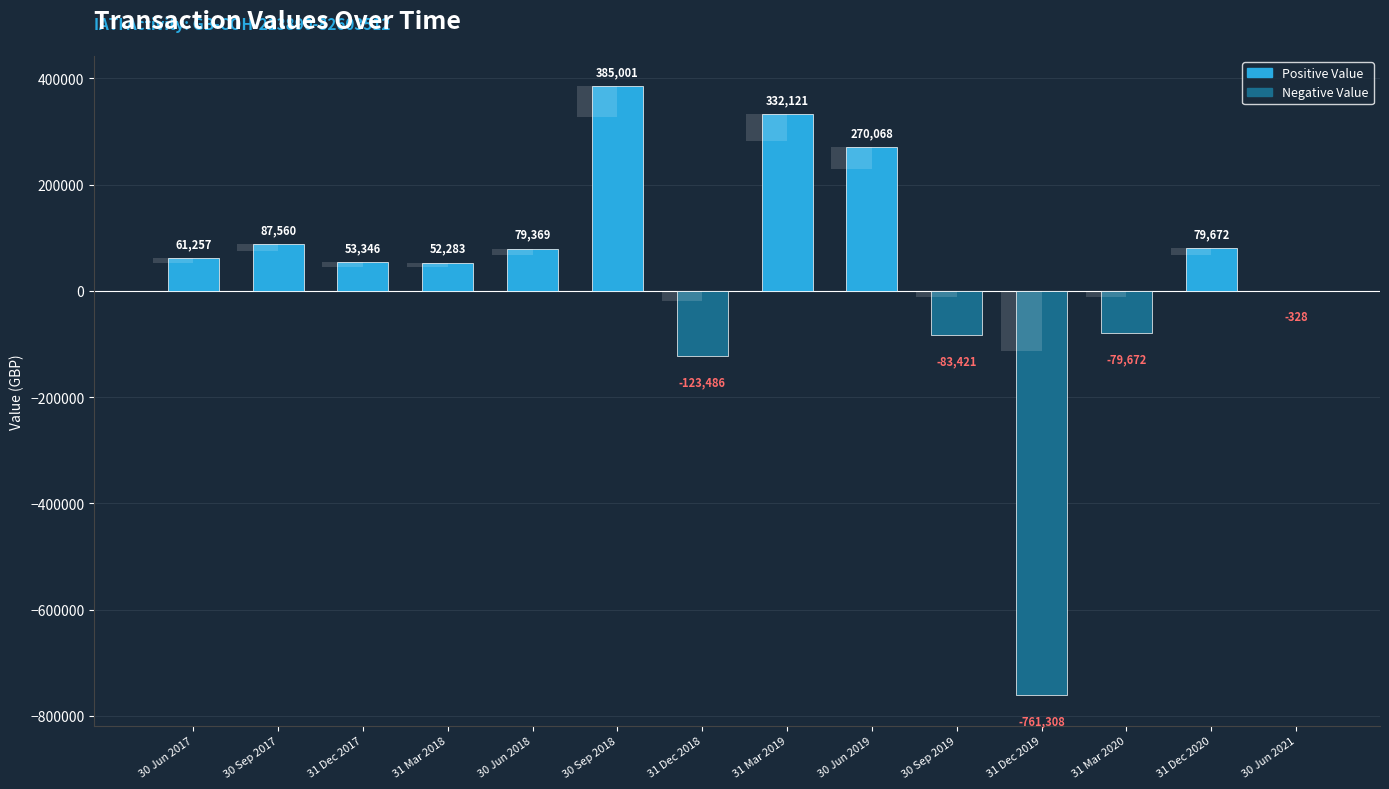

Does the chart contain stacked bars?

No